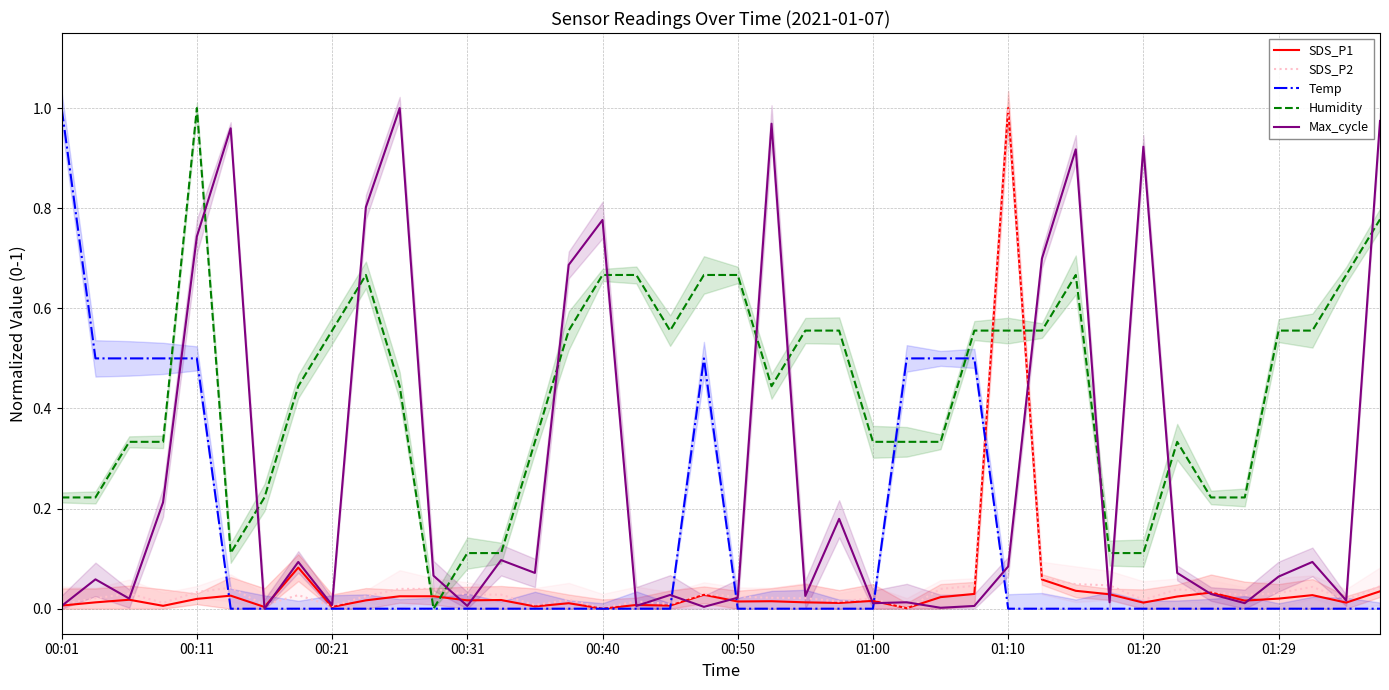

At which category is the sum across all series the highest?

28